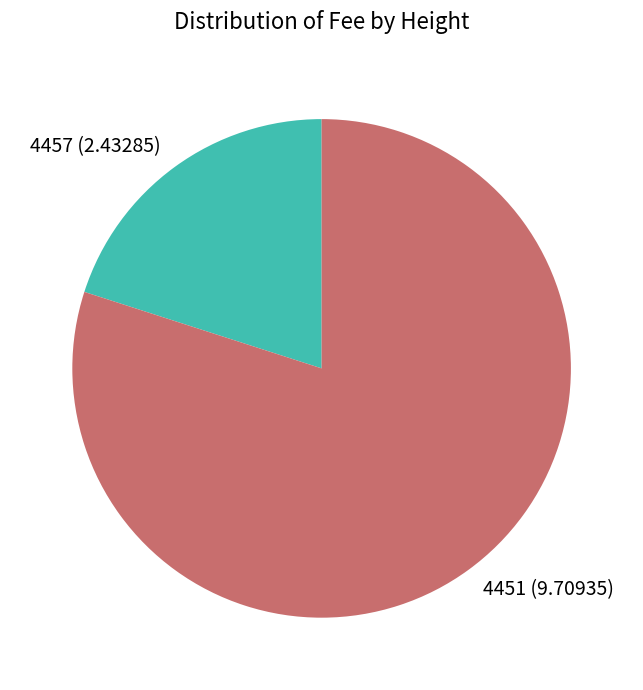

Which category has the biggest portion of the pie?

4451